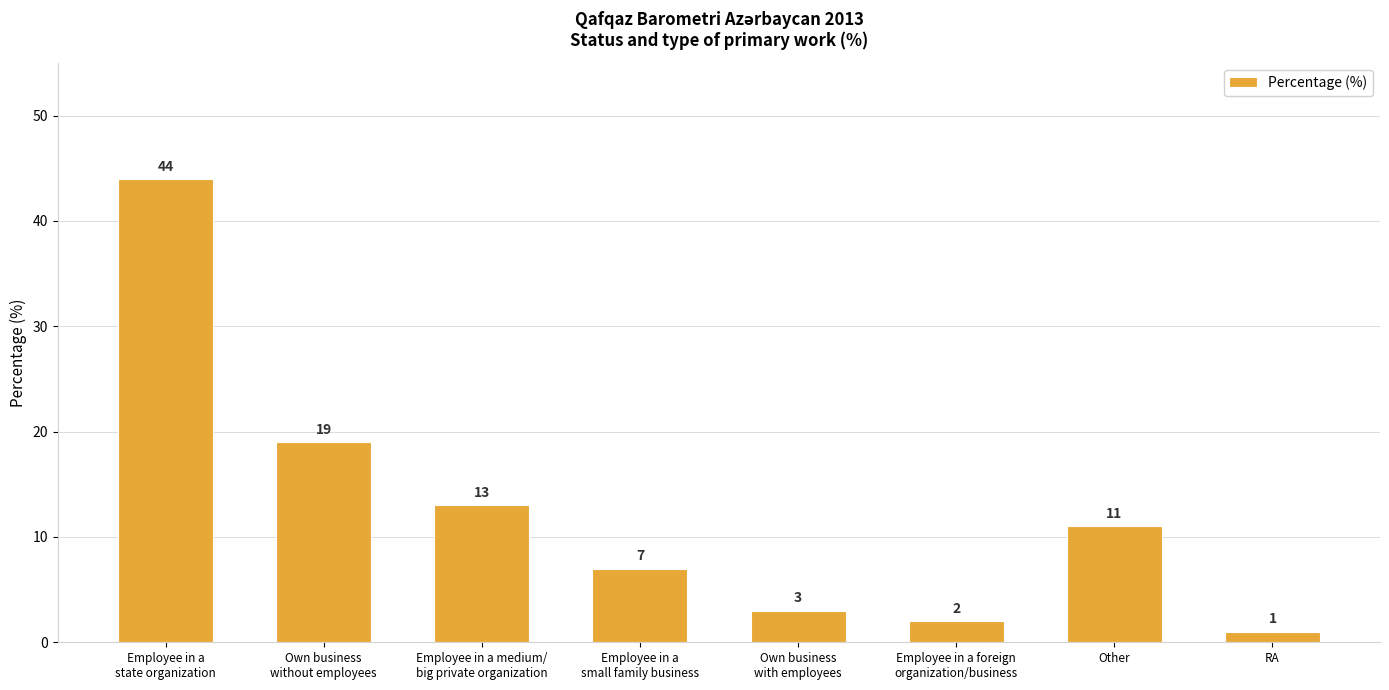

How many data points are less than 11?

4